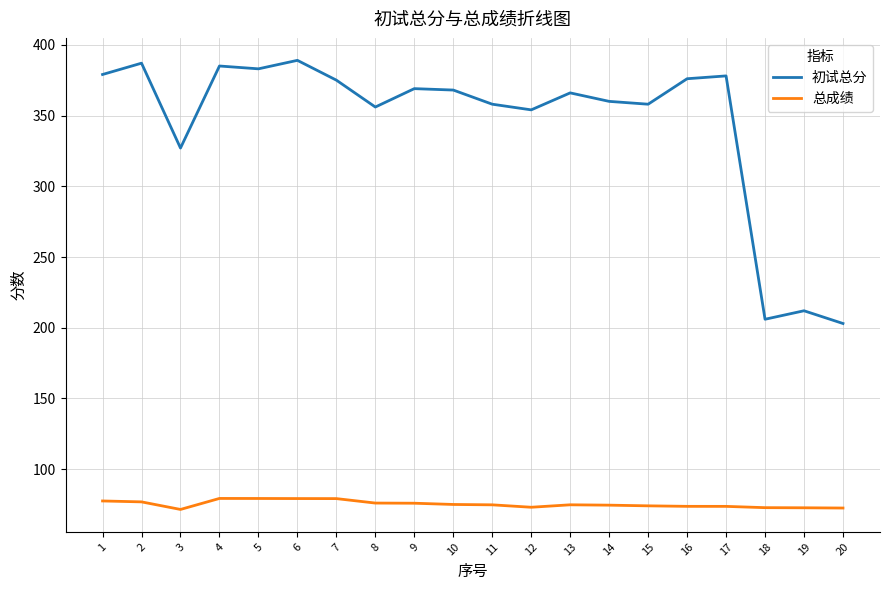

True or false: 初试总分 and 总成绩 intersect in this chart.

False